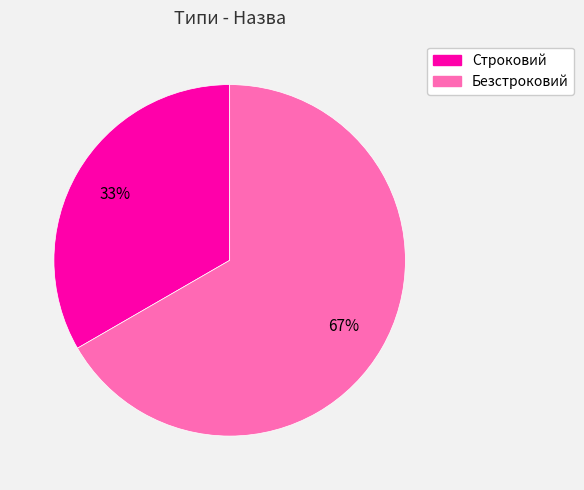

What percentage is the Безстроковий slice, to the nearest percent?

67%